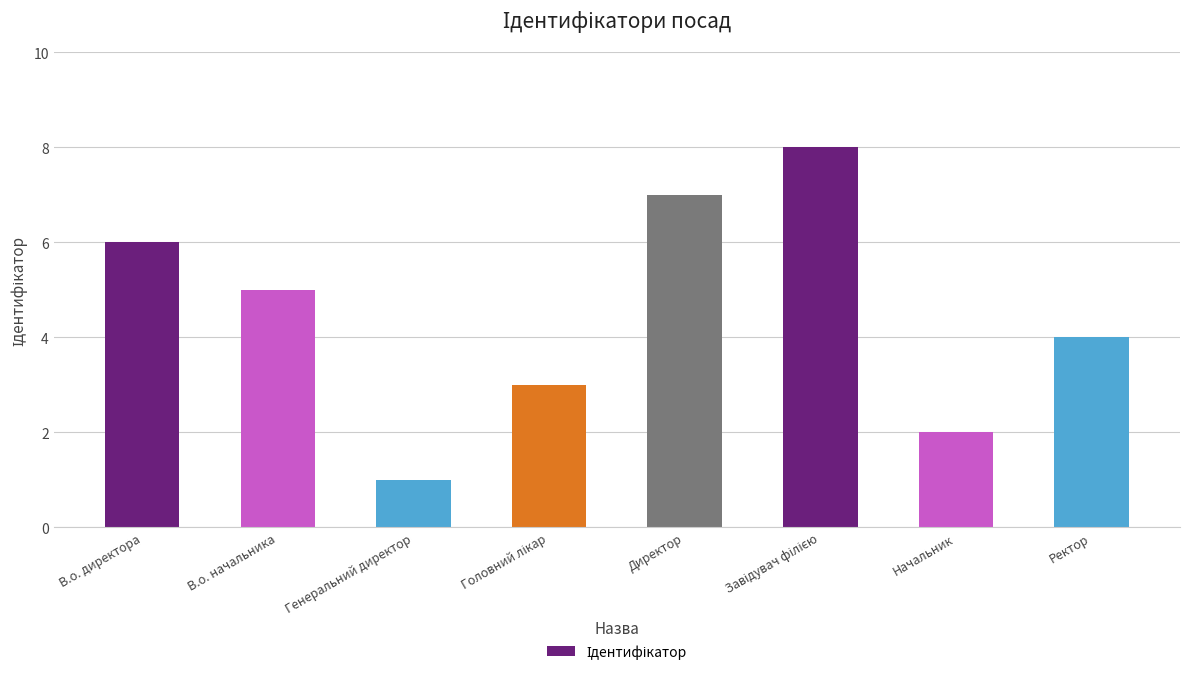

What is the difference between the maximum and second lowest values?

6